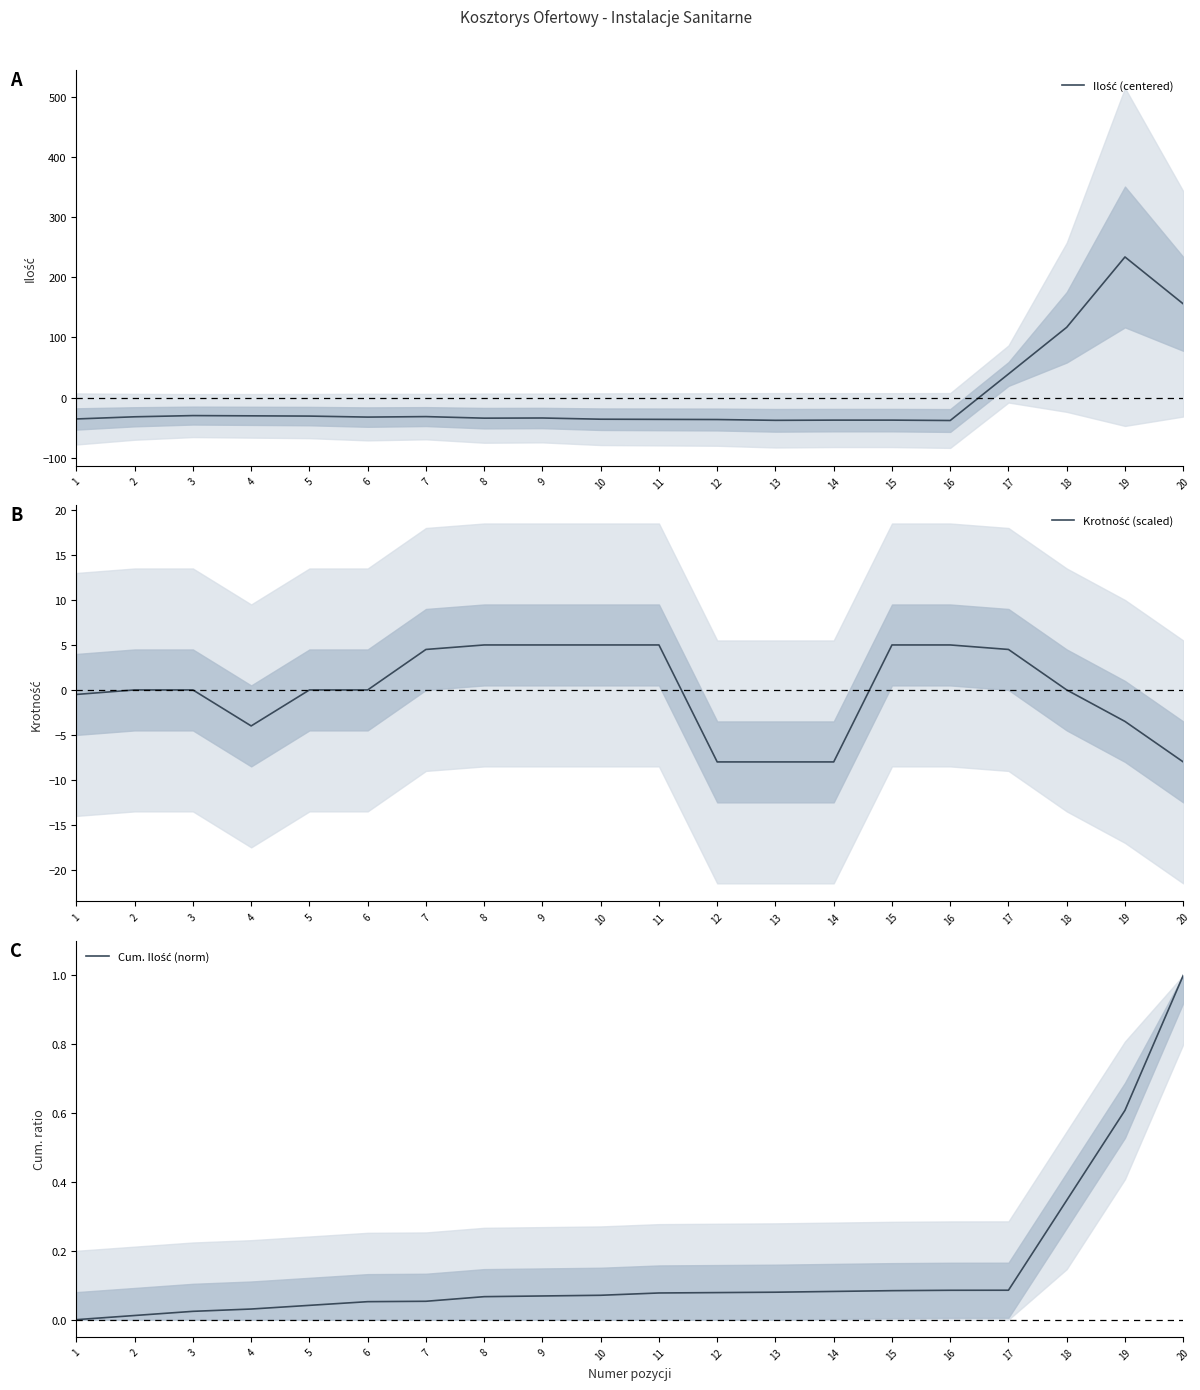

What value does the Ilość (centered) series have at 5?

-30.5